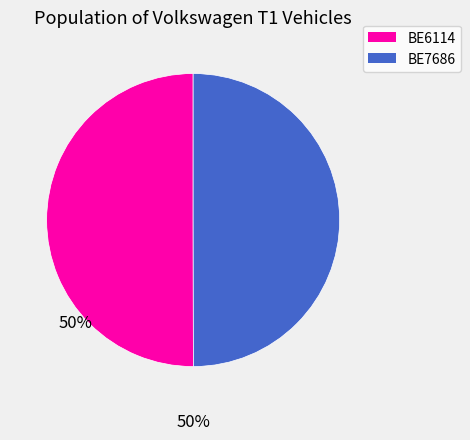

Approximately how many times larger is the value at BE7686 compared to BE6114?

1.0